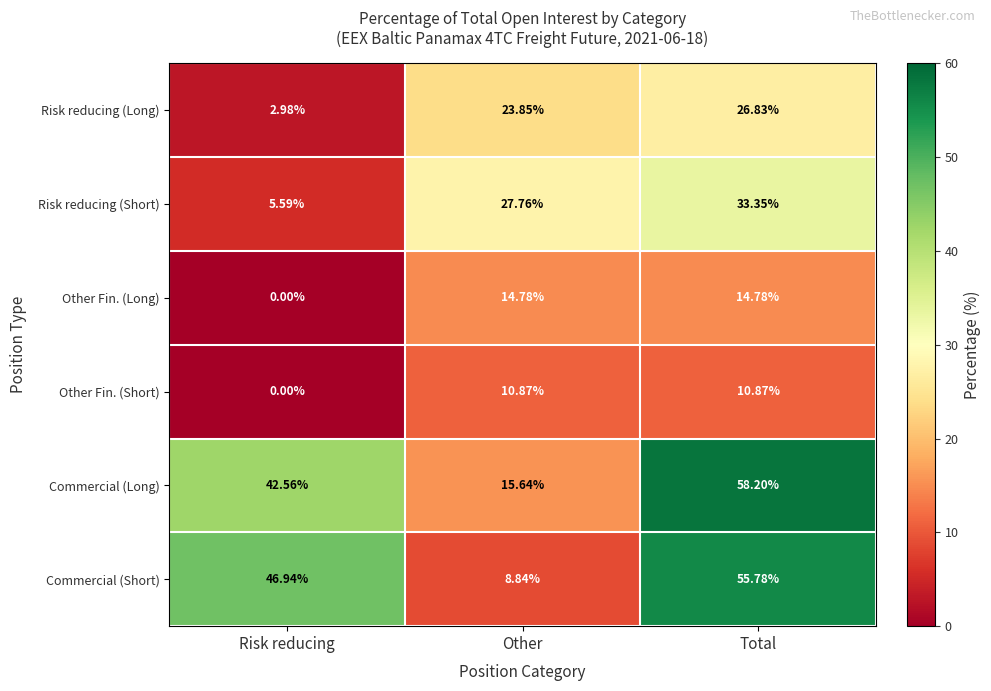

At which label does Commercial (Short) first exceed 46?

Risk reducing